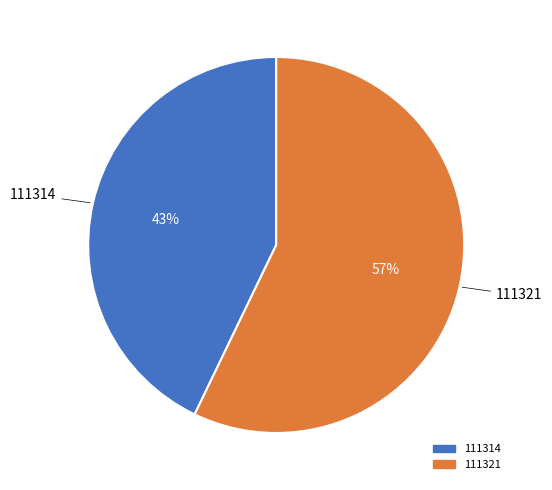

Do 111321 and 111314 together represent more than half of the pie?

Yes